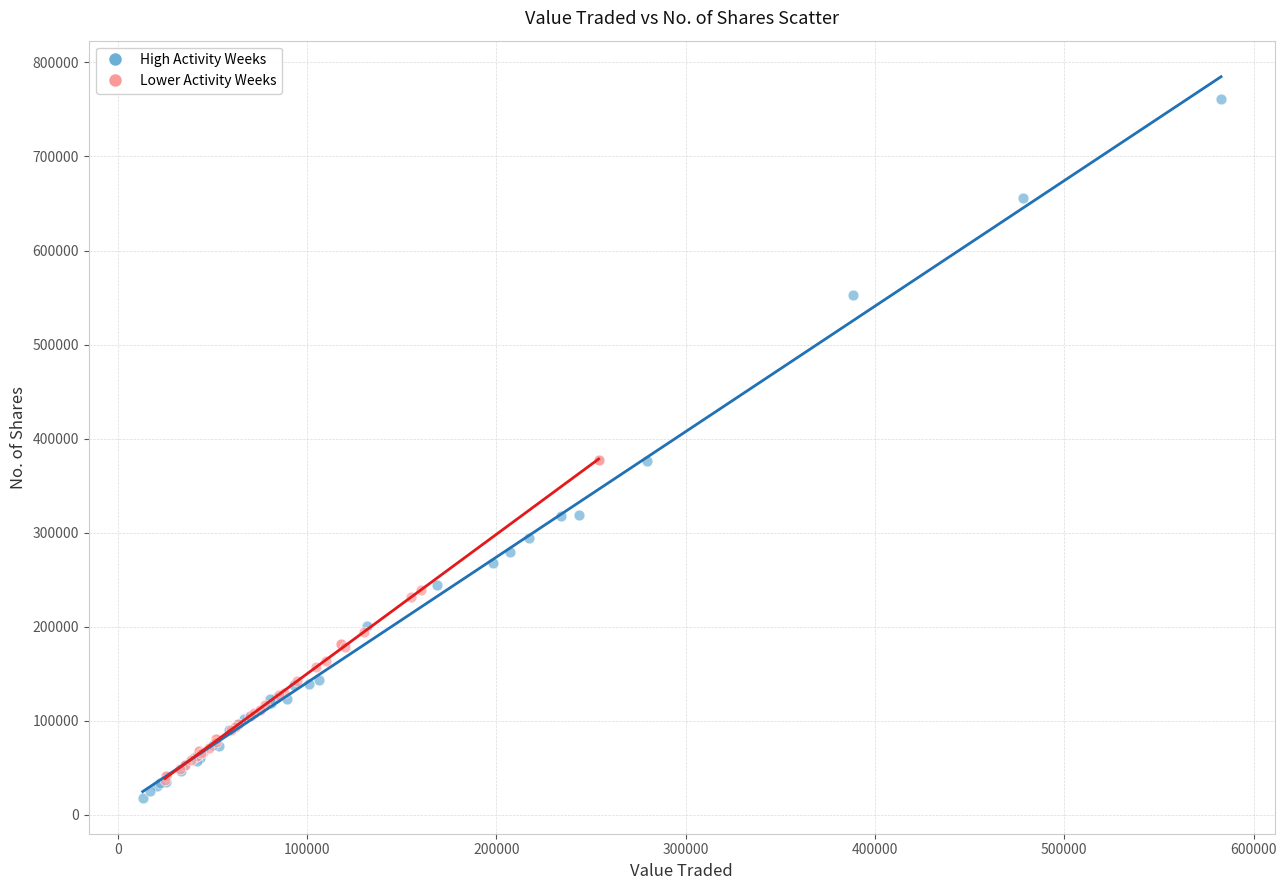

Which series reaches the maximum Y coordinate?

High Activity Weeks